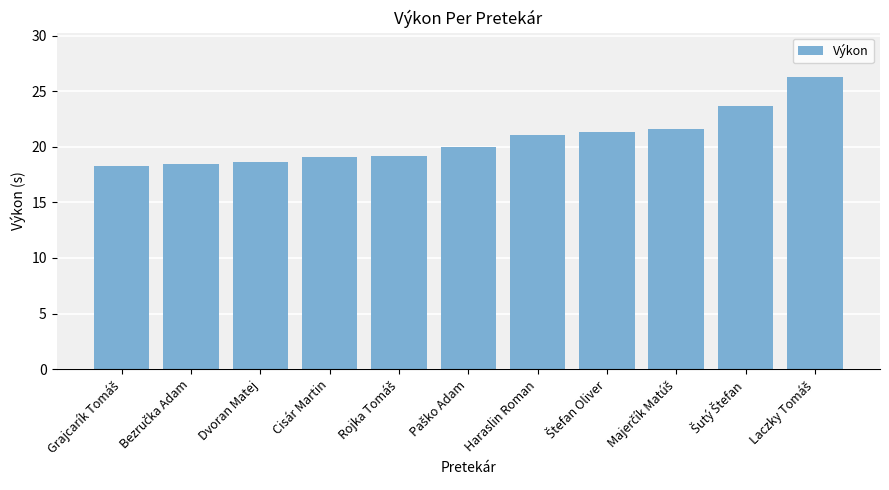

What is the average value?

20.7